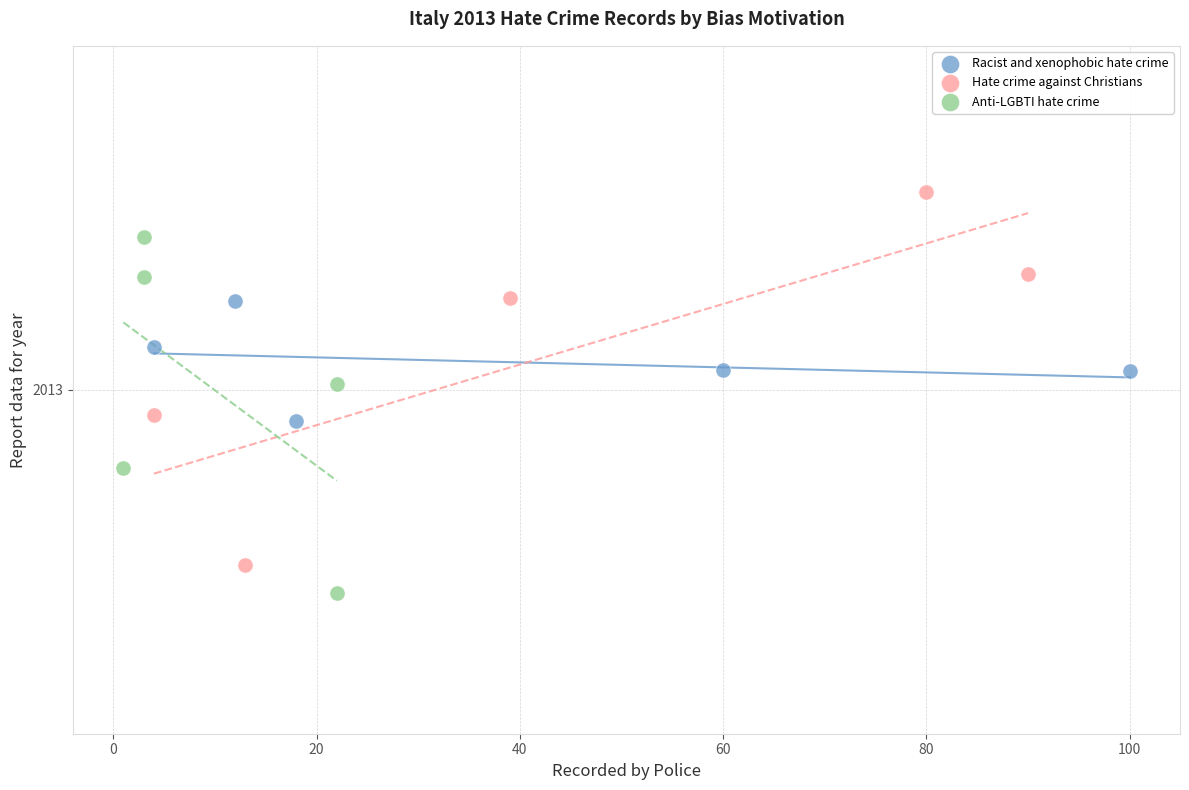

Which series has the widest spread of Y values?

Hate crime against Christians